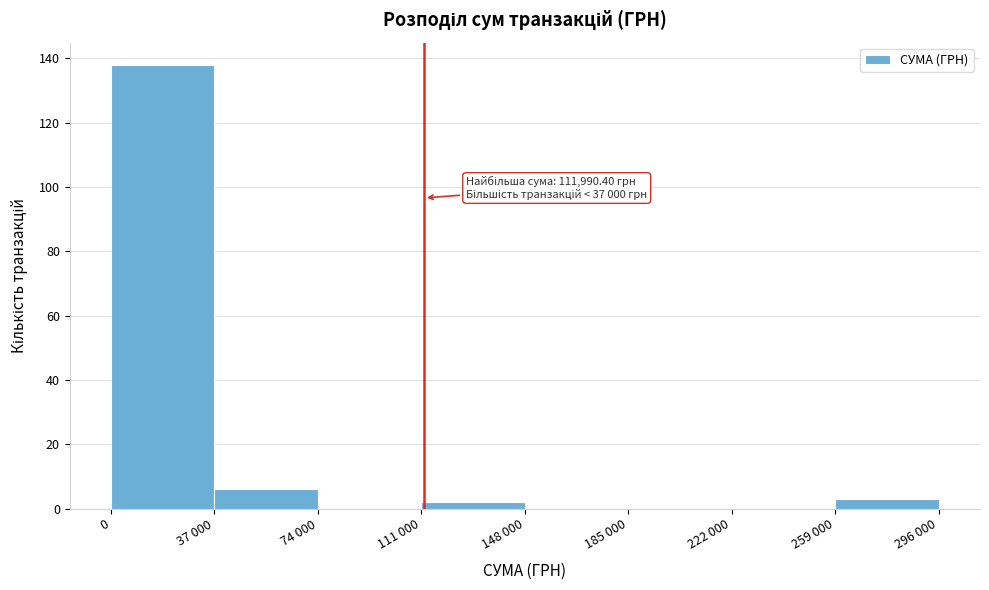

Reading left to right, list all the values displayed in this chart.

0=138	37 000=6	74 000=0	111 000=2	148 000=0	185 000=0	222 000=0	259 000=3